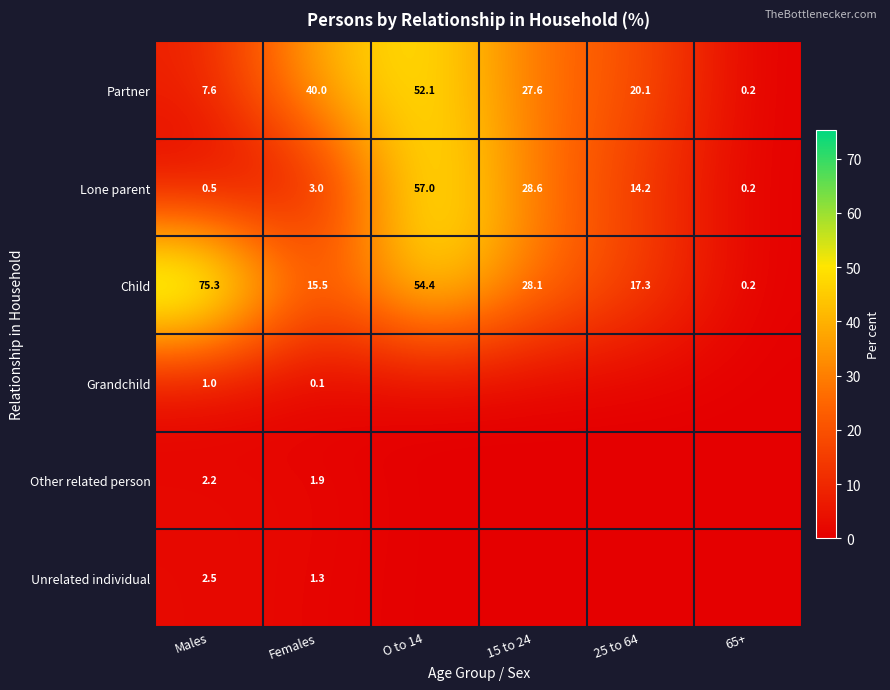

At which label is Partner closest to 26?

15 to 24